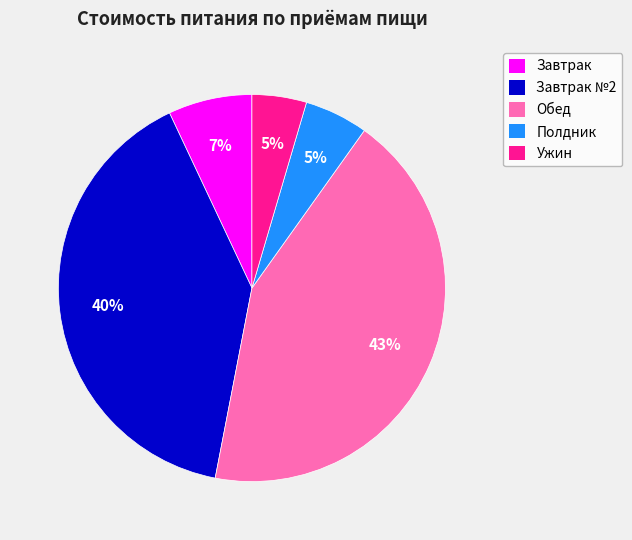

Count the number of slices in the pie.

5